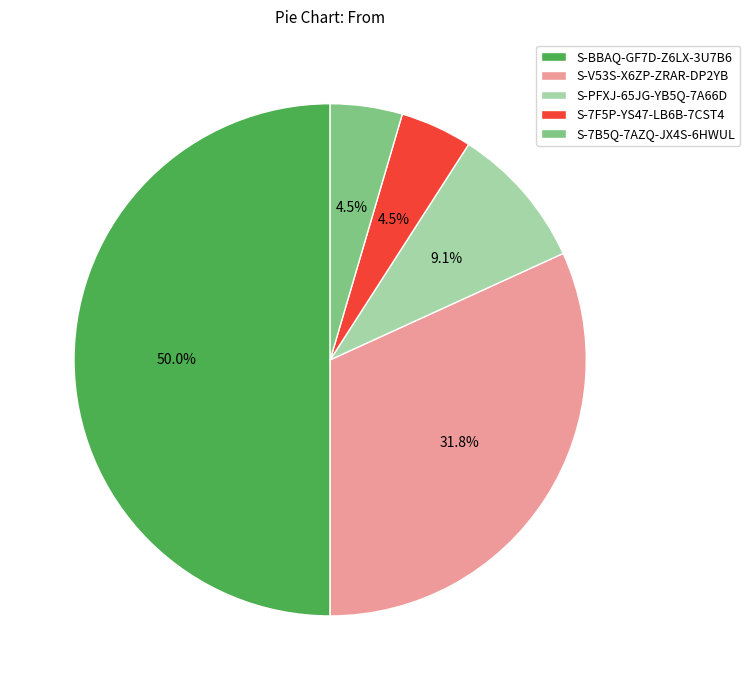

What is the total percentage of S-7F5P-YS47-LB6B-7CST4 and S-PFXJ-65JG-YB5Q-7A66D?

13.6%